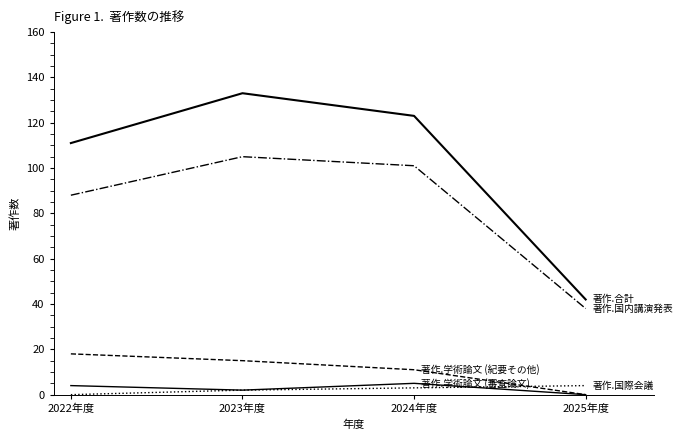

How many lines are shown in the chart?

5